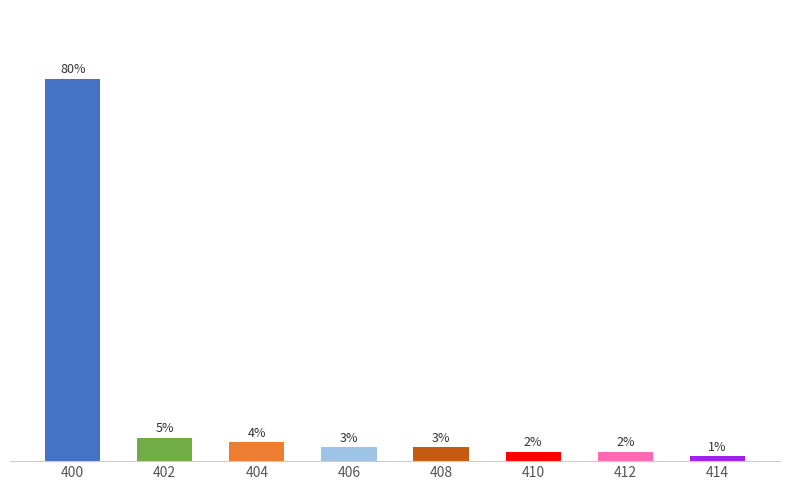

Are the bars horizontal?

No